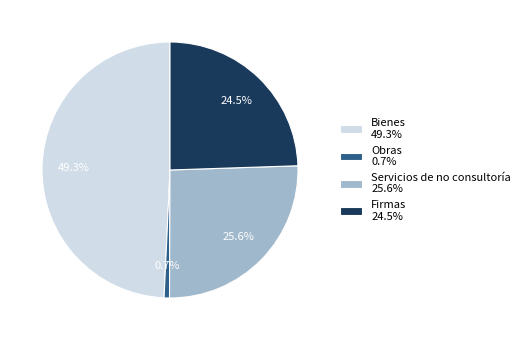

True or false: Servicios de no consultoría accounts for 26% of the total.

True